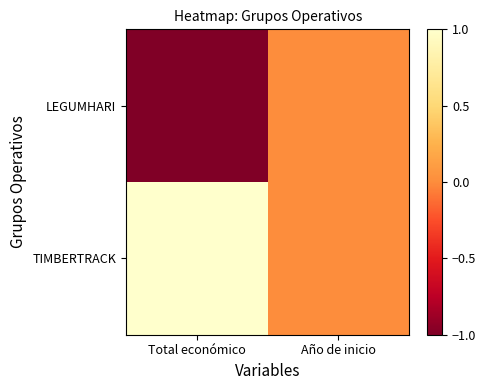

Rank the series by their average value, from lowest to highest.

LEGUMHARI, TIMBERTRACK